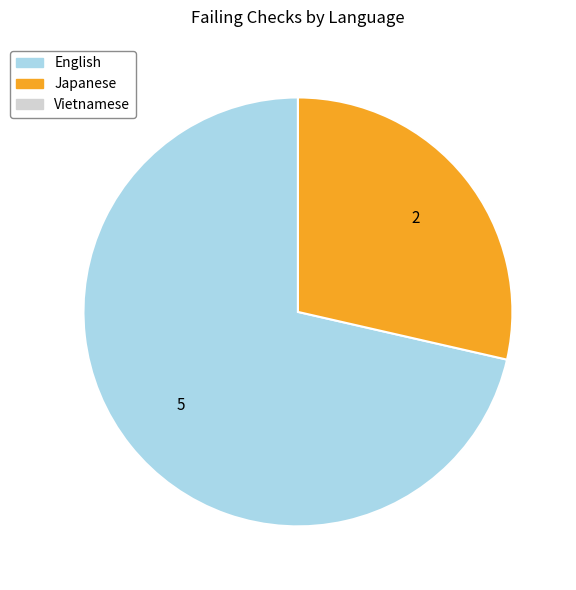

Is there any slice that represents more than half of the pie?

Yes